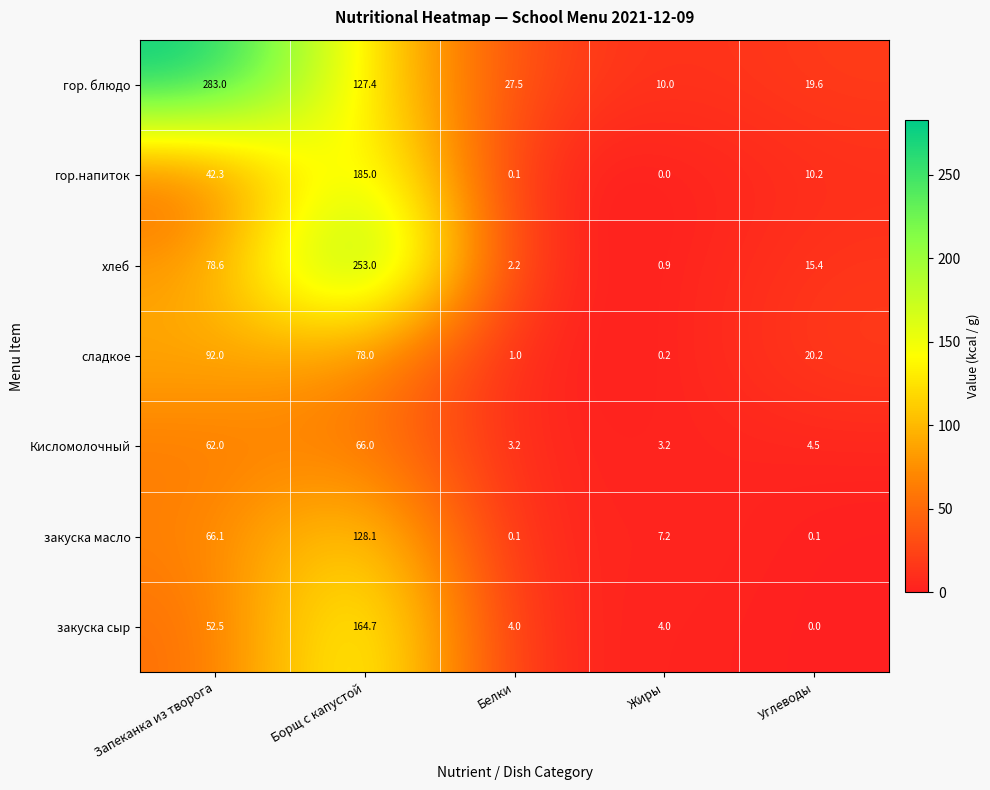

The value of хлеб at Углеводы is 7.5. True or false?

False